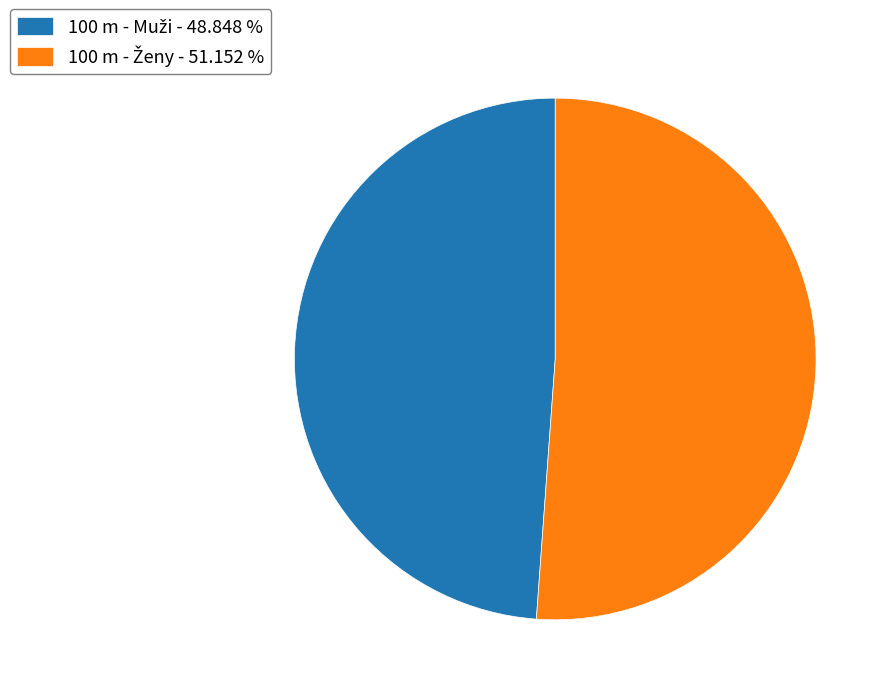

Does any single category account for the majority?

Yes